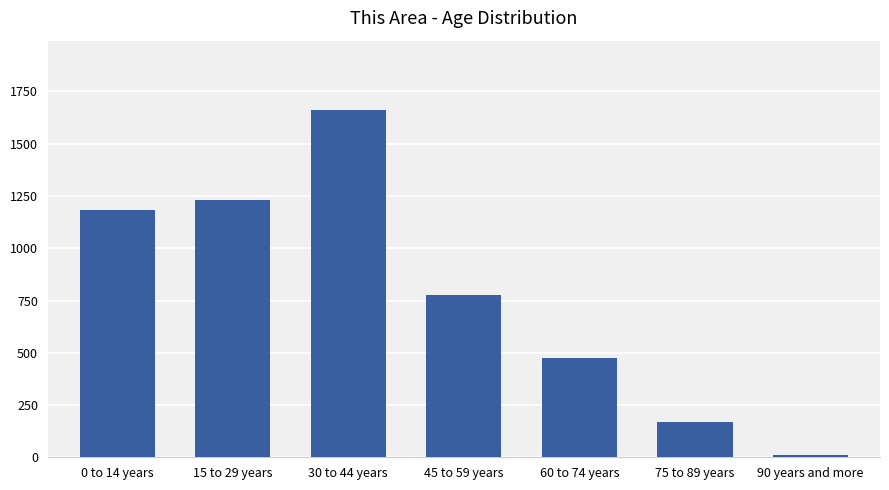

What is the label of the 6th bar from the right?

15 to 29 years